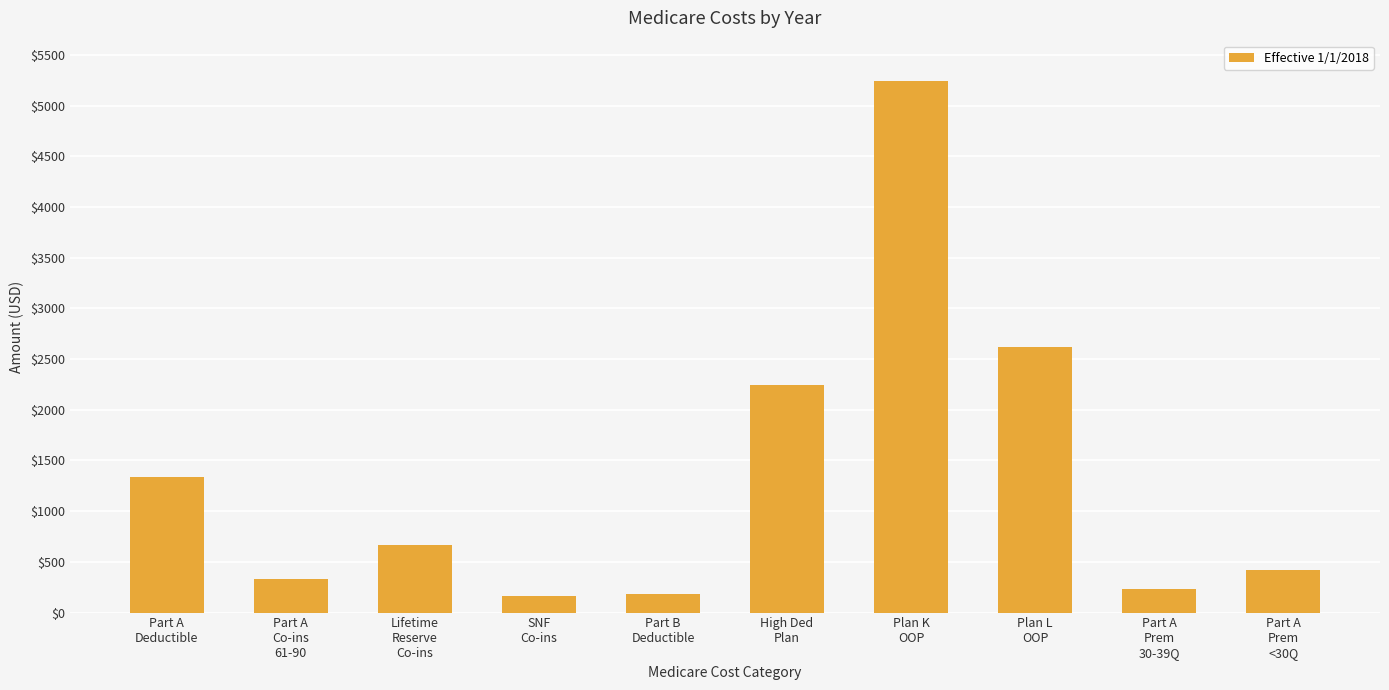

What is the change in value from Part A
Deductible to Part B
Deductible?

-1157.0